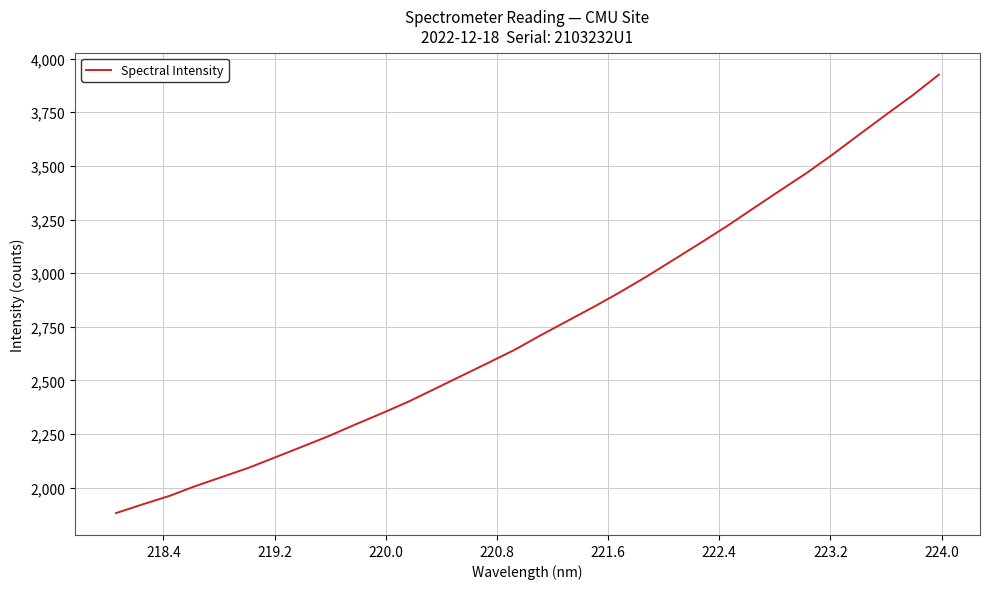

What is the smallest value displayed?

1881.9